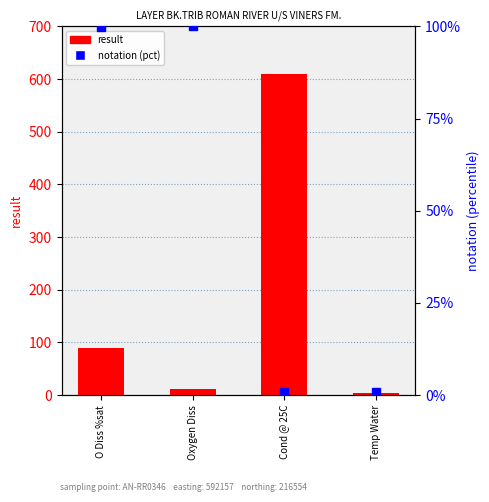

What is the average value of the notation pct series?

50.3